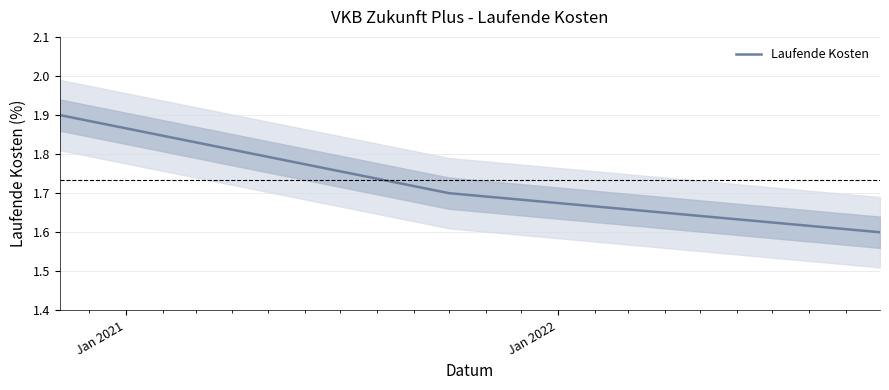

What is the minimum value shown in the chart?

1.6